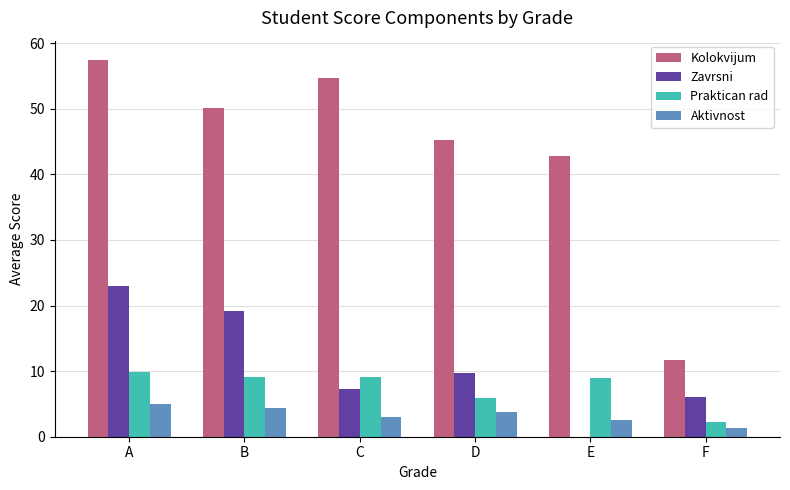

Which series has the largest range (max minus min)?

Kolokvijum